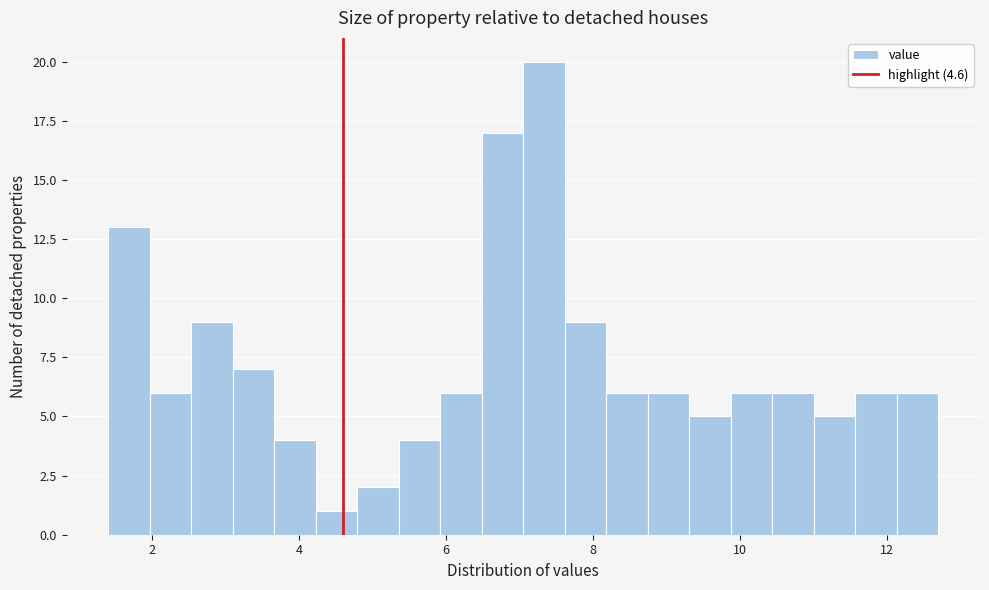

Read against the x-axis, roughly where is the centre of the tallest bar?

7.4